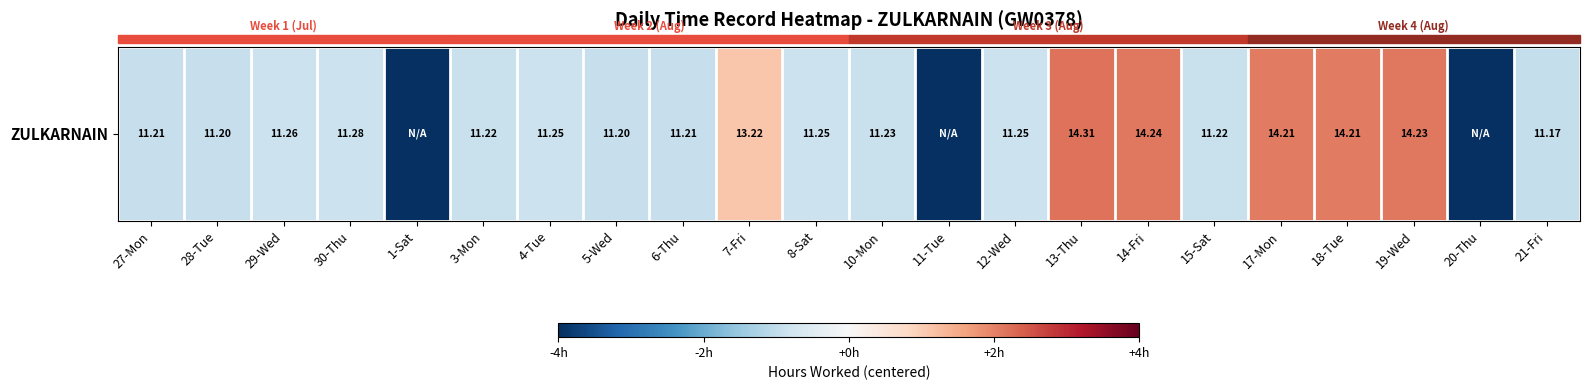

Rank the categories by value from lowest to highest.

1-Sat, 11-Tue, 20-Thu, 21-Fri, 28-Tue, 5-Wed, 27-Mon, 6-Thu, 3-Mon, 15-Sat, 10-Mon, 4-Tue, 8-Sat, 12-Wed, 29-Wed, 30-Thu, 7-Fri, 17-Mon, 18-Tue, 19-Wed, 14-Fri, 13-Thu